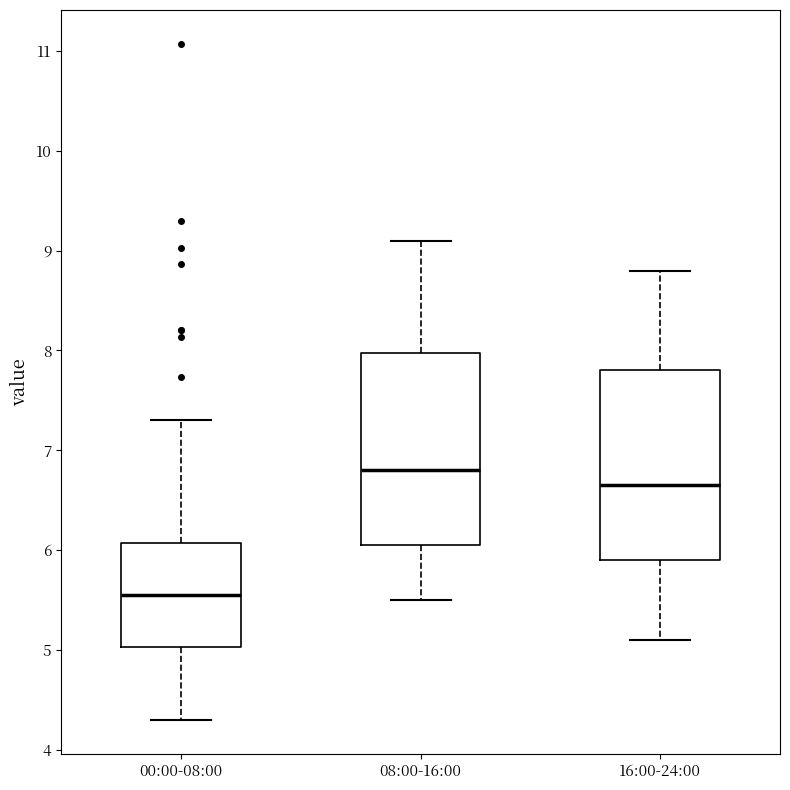

Which box's median line is the lowest?

00:00-08:00